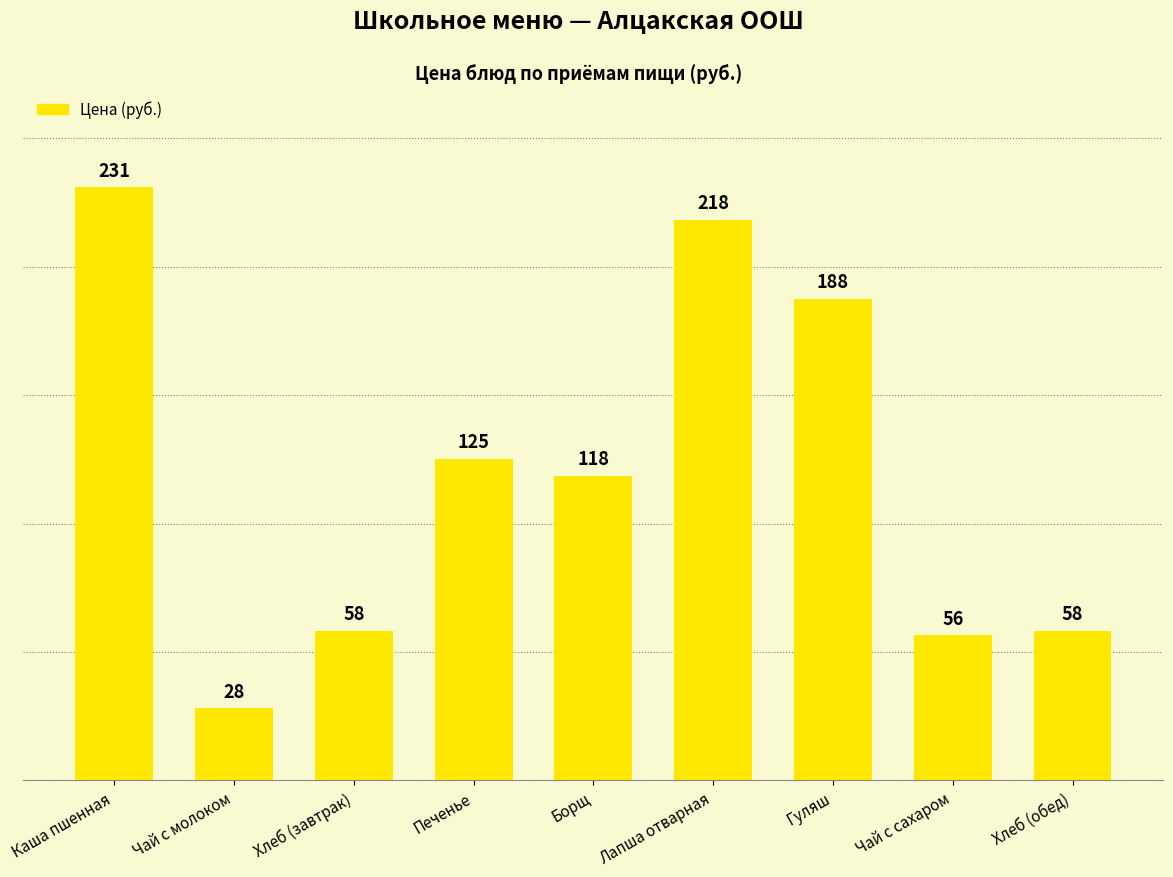

How many distinct data groups are displayed?

1